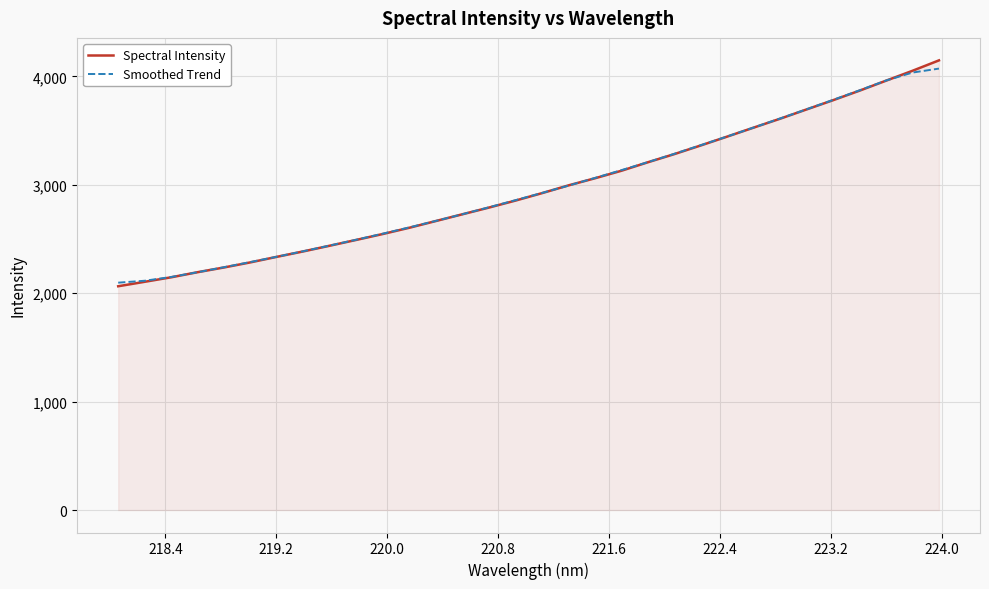

What is the sum of all Smoothed Trend values?

94953.0